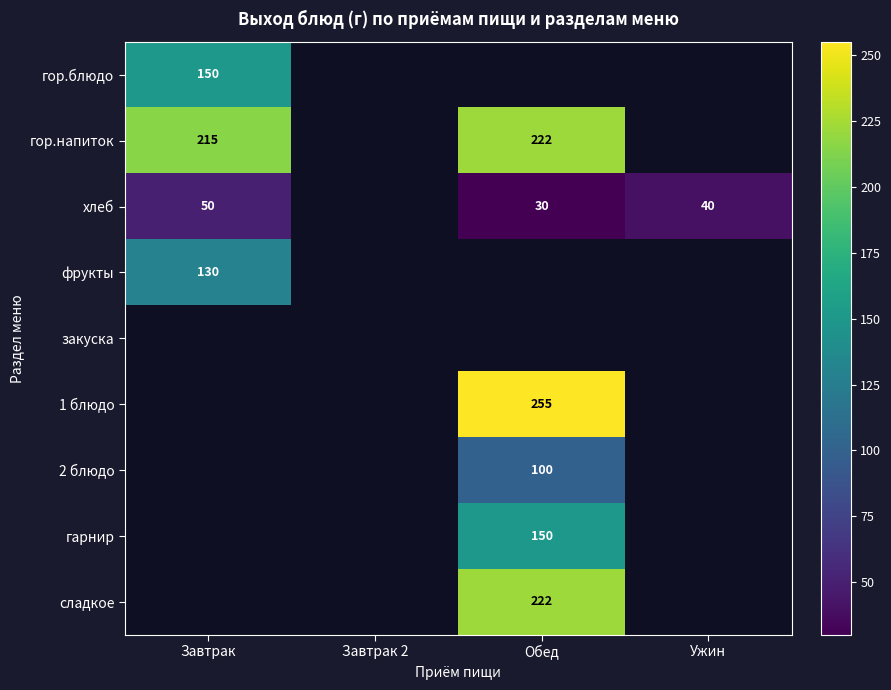

Is it true that гор.блюдо equals 214 at Завтрак?

False